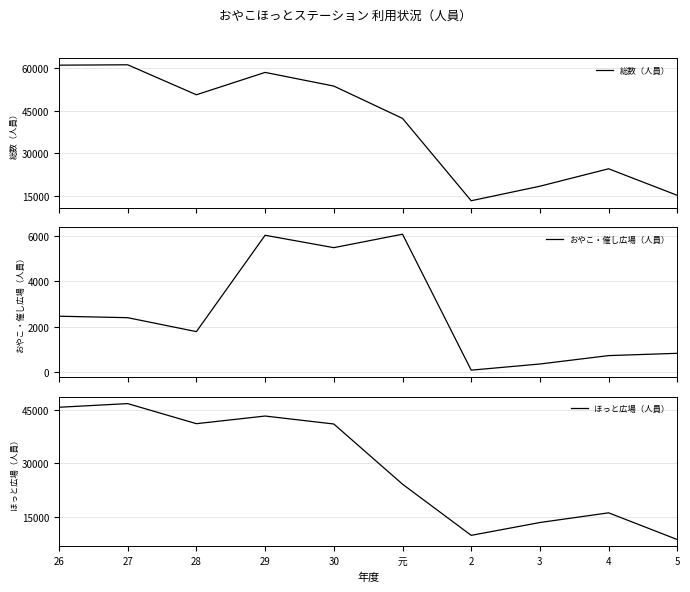

At which category does ほっと広場（人員） reach its first local peak?

27